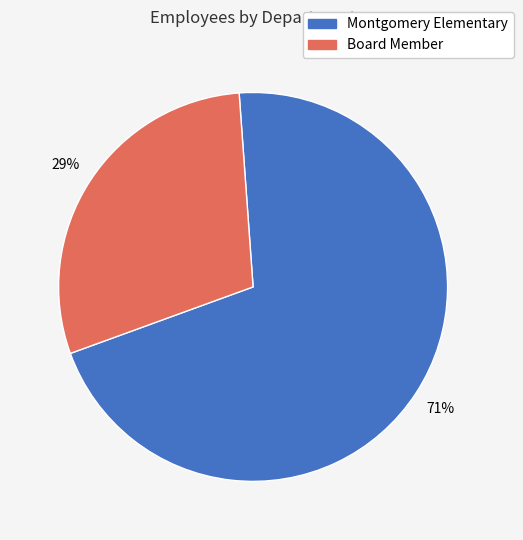

To the nearest percent, what portion does Montgomery Elementary represent?

71%